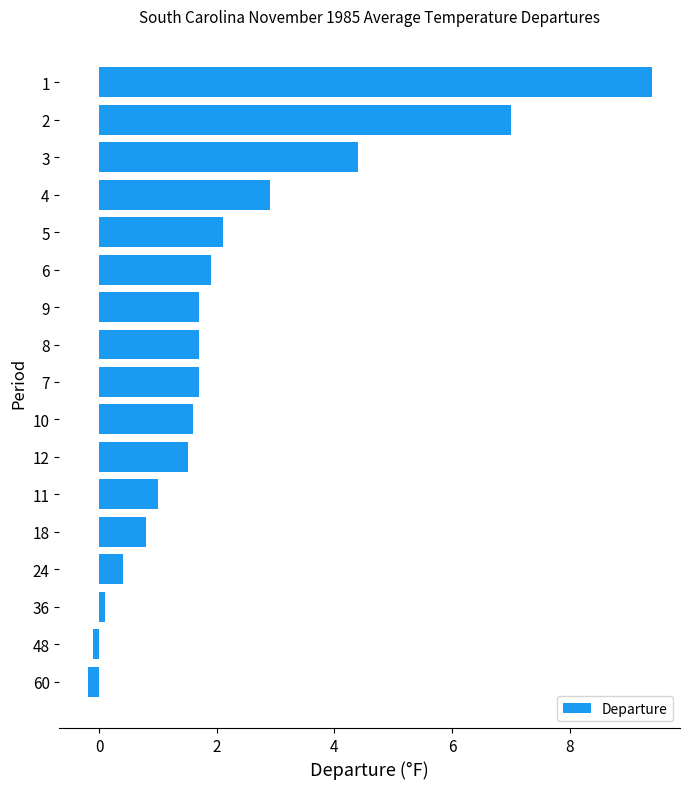

What is the sum of all values?

37.9